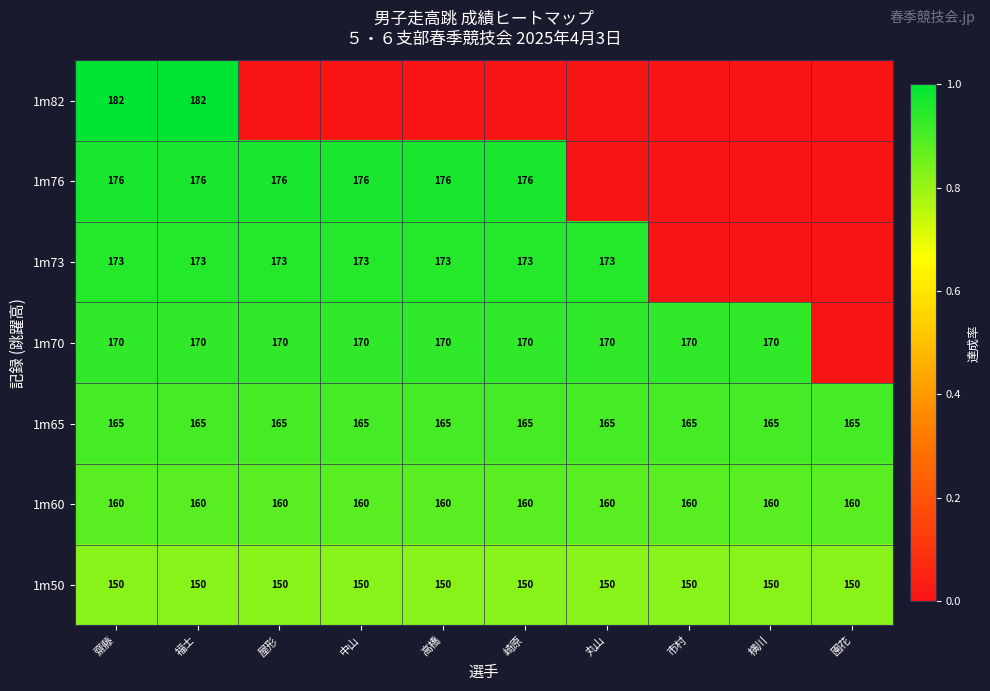

What is the average value of the 1m65 series?

165